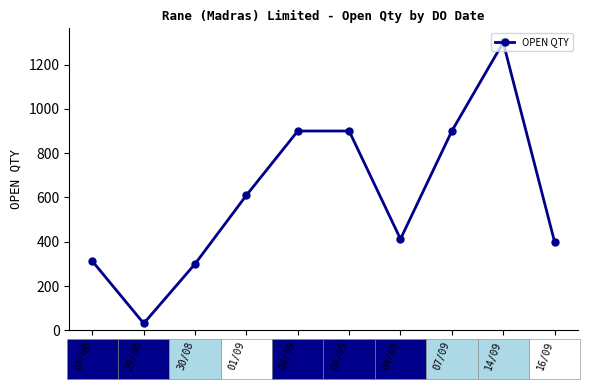

Reading right to left, list all the values displayed in this chart.

400	1300	900	412	900	900	610	300	31	312